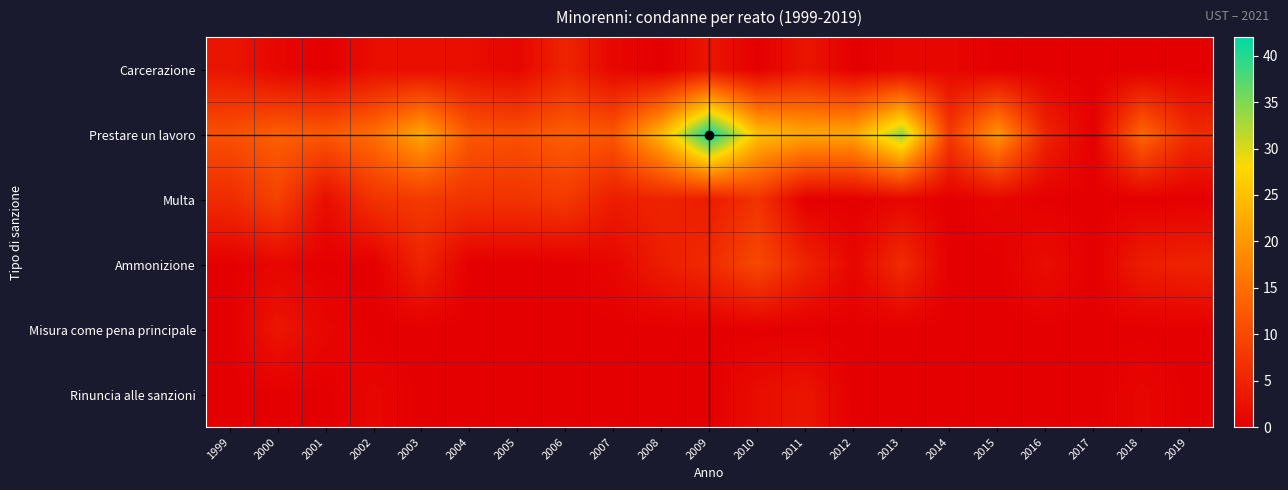

Reading left to right, what are all the values shown in this chart?

Carcerazione: 1999=3	2000=1	2001=0	2002=2	2003=2	2004=2	2005=1	2006=5	2007=1	2008=0	2009=3	2010=0	2011=3	2012=0	2013=1	2014=1	2015=0	2016=0	2017=0	2018=0	2019=0
Prestare un lavoro: 1999=11	2000=13	2001=12	2002=15	2003=22	2004=12	2005=11	2006=13	2007=12	2008=24	2009=42	2010=25	2011=22	2012=22	2013=34	2014=8	2015=20	2016=5	2017=0	2018=14	2019=6
Multa: 1999=6	2000=9	2001=2	2002=7	2003=8	2004=7	2005=7	2006=8	2007=4	2008=5	2009=4	2010=7	2011=0	2012=0	2013=1	2014=0	2015=1	2016=0	2017=0	2018=0	2019=0
Ammonizione: 1999=0	2000=1	2001=0	2002=0	2003=5	2004=0	2005=0	2006=0	2007=1	2008=4	2009=6	2010=10	2011=5	2012=1	2013=6	2014=0	2015=0	2016=2	2017=0	2018=4	2019=5
Misura come pena principale: 1999=0	2000=3	2001=1	2002=0	2003=0	2004=0	2005=0	2006=0	2007=0	2008=0	2009=0	2010=0	2011=0	2012=0	2013=0	2014=0	2015=0	2016=0	2017=0	2018=0	2019=0
Rinuncia alle sanzioni: 1999=0	2000=0	2001=0	2002=1	2003=0	2004=0	2005=0	2006=0	2007=0	2008=0	2009=0	2010=2	2011=3	2012=0	2013=0	2014=0	2015=0	2016=0	2017=0	2018=1	2019=0